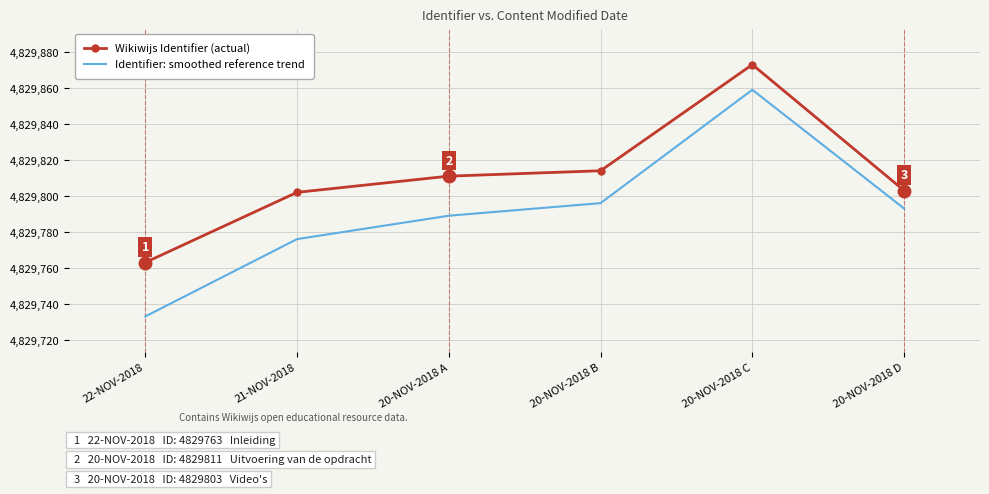

What is the difference between the Identifier: smoothed reference trend values at 22-NOV-2018 and 20-NOV-2018 A?

56